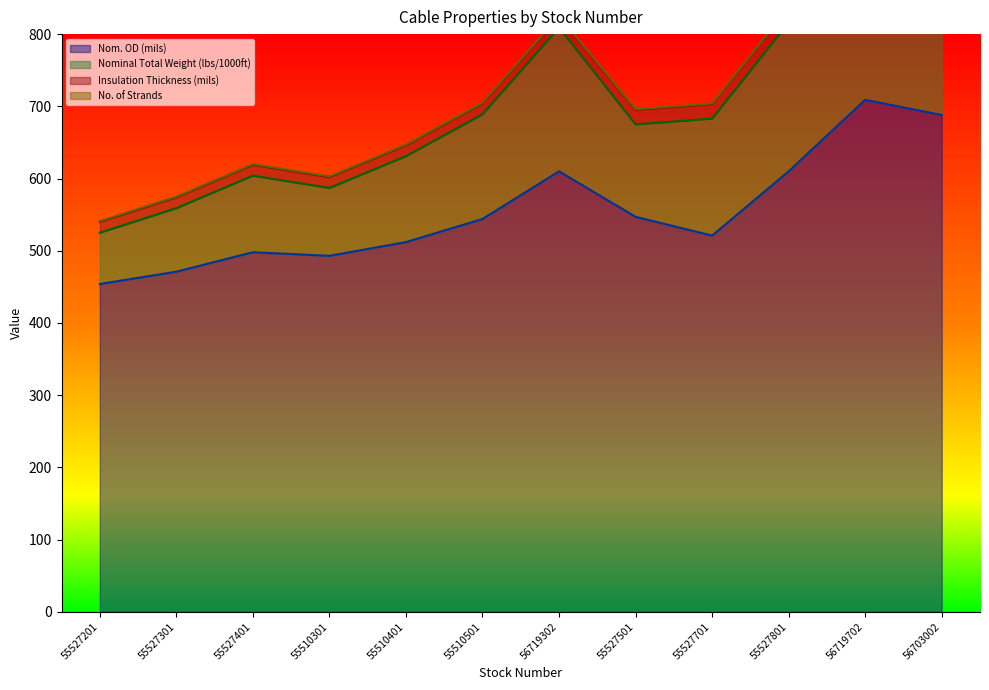

How many values in the Nominal Total Weight (lbs/1000ft) series are below 683?

6